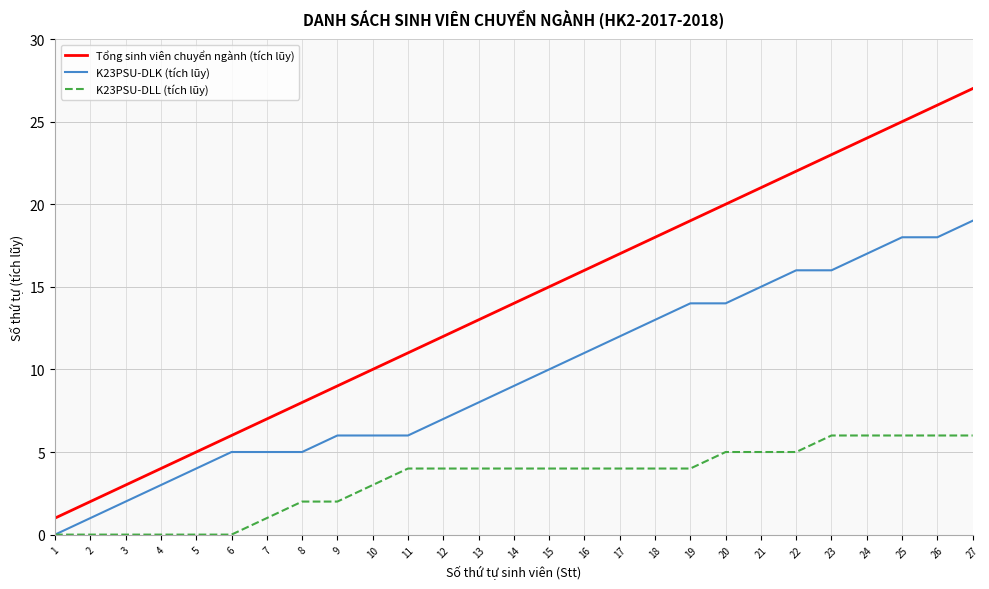

What is the difference between the maximum and minimum values in the K23PSU-DLK (tích lũy) series?

19